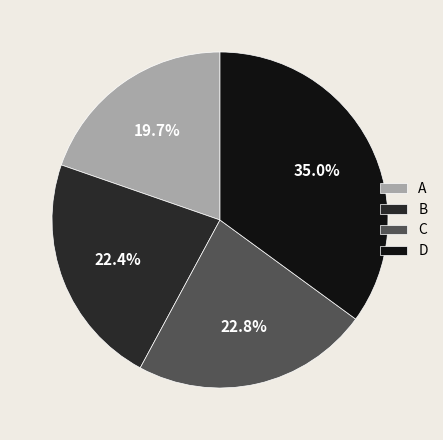

Do A and B together represent more than half of the pie?

No